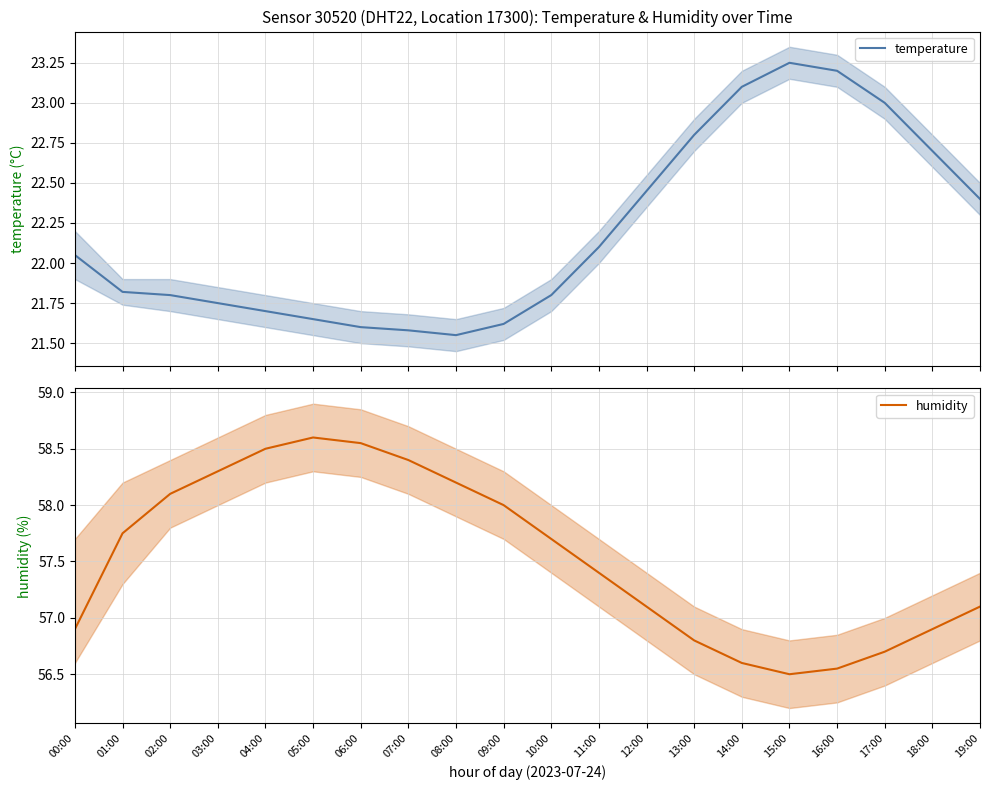

True or false: humidity has more than 2 interior local peaks.

False